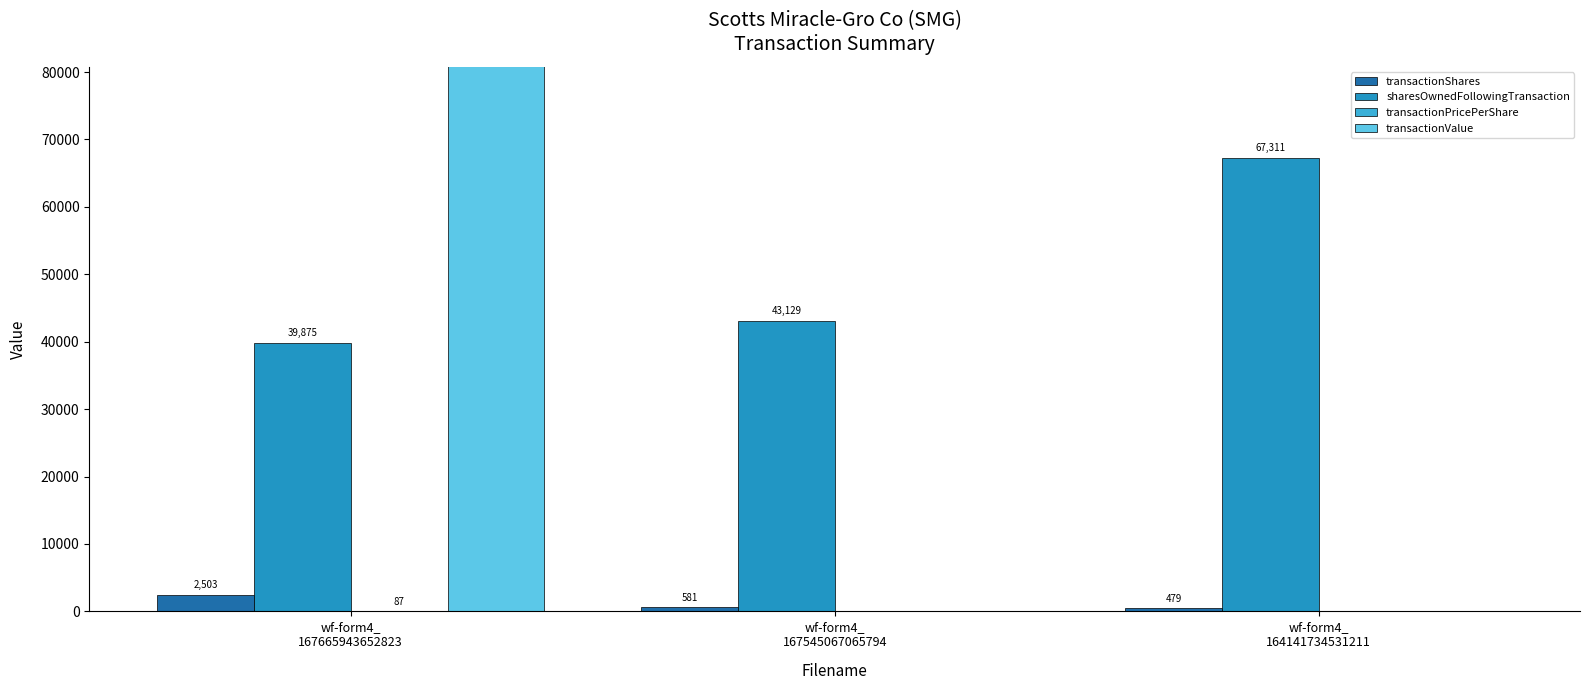

How many data points in transactionShares are above 581?

1